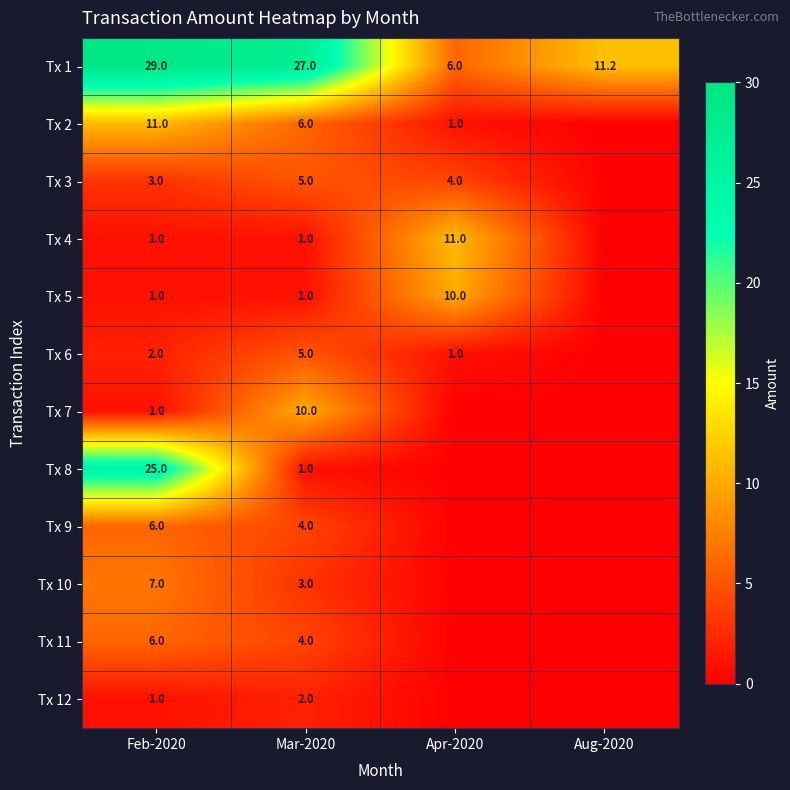

What is the difference between the maximum and second lowest values in the Tx 1 series?

17.8